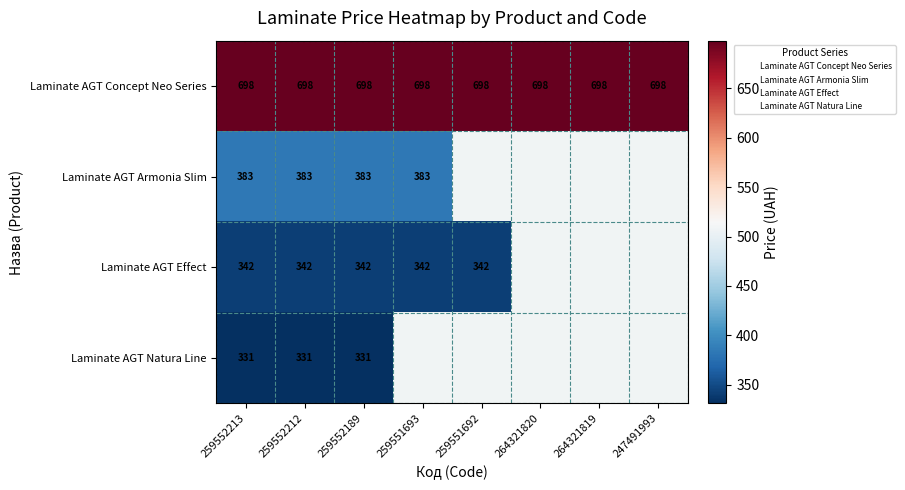

At which category does the chart reach its peak across all series?

259552213